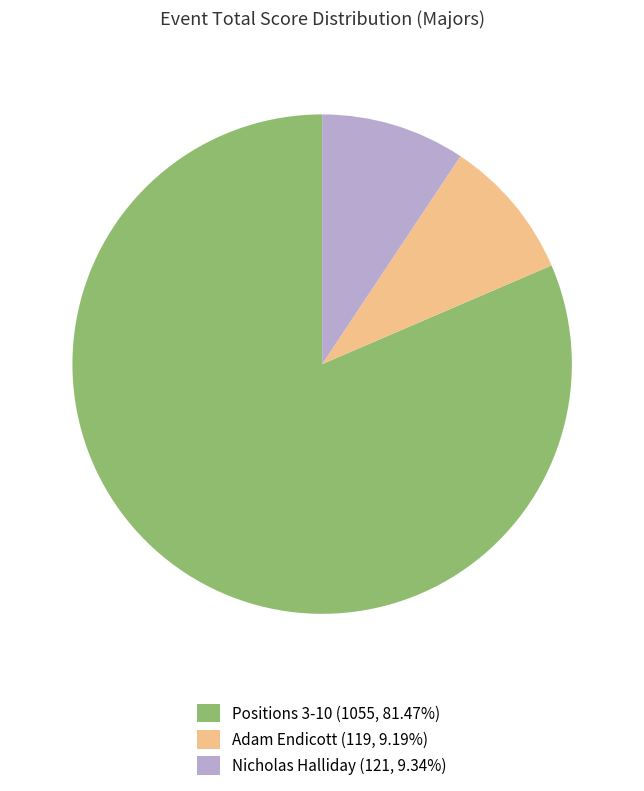

Approximately how many times larger is the value at Adam Endicott (119, 9.19%) compared to Nicholas Halliday (121, 9.34%)?

1.0